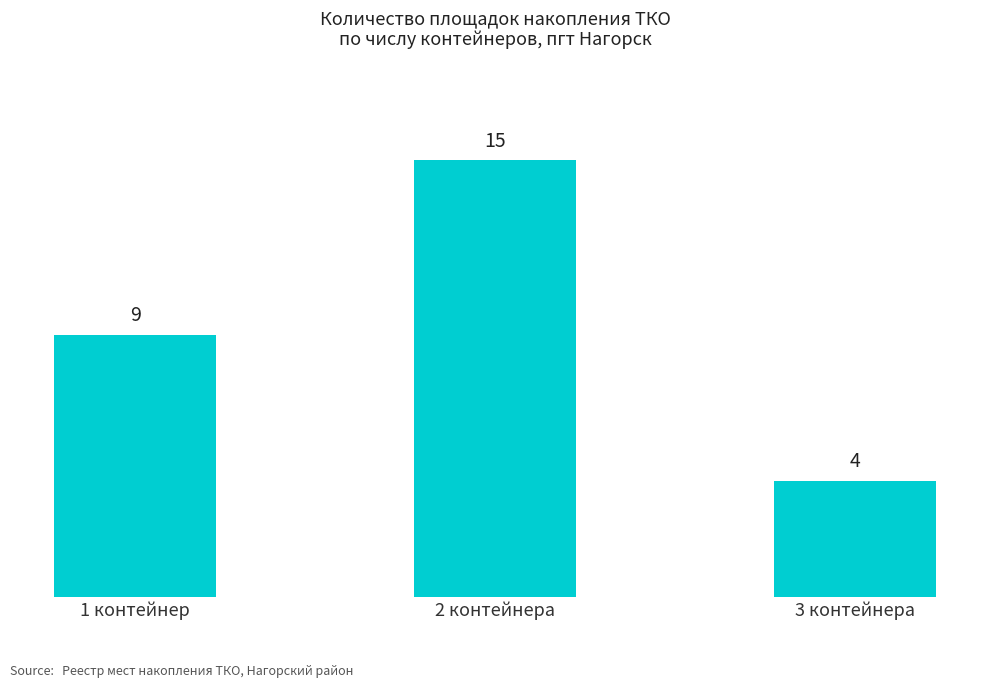

Count the values in the range 4 to 15.

3